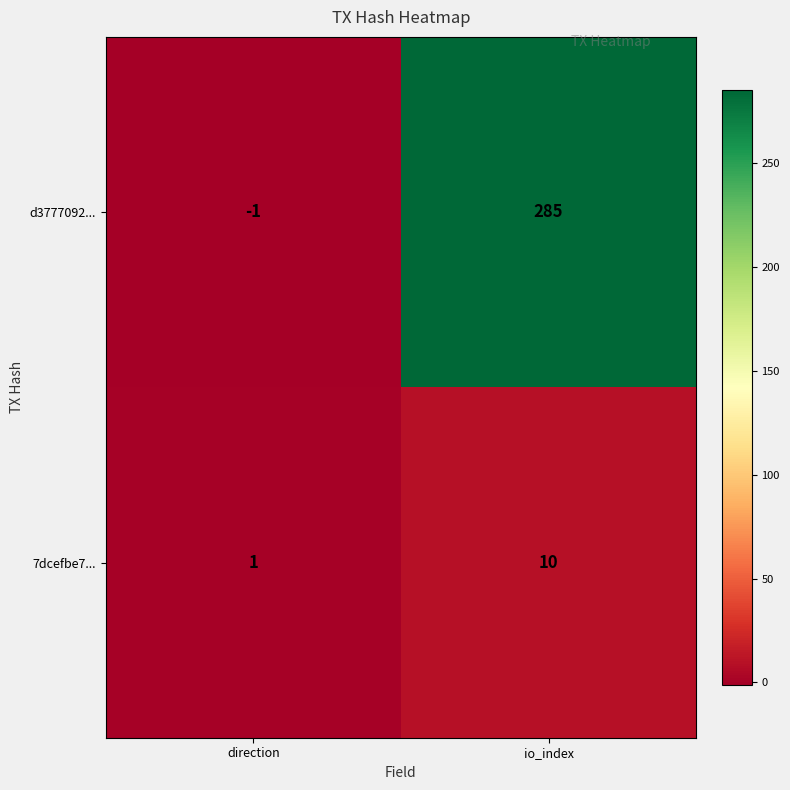

The 7dcefbe7... series shows 10 at io_index. True or false?

True